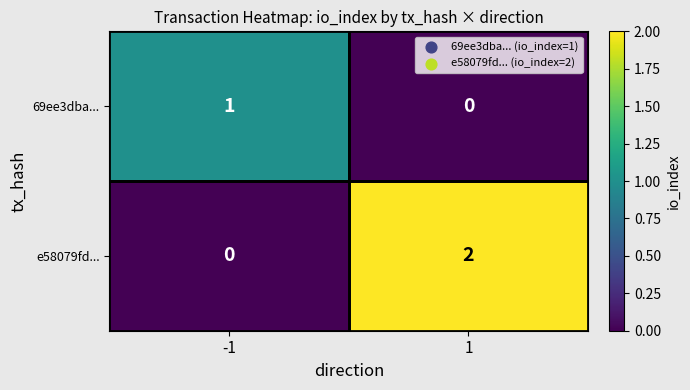

Which label corresponds to the largest value in the chart?

1